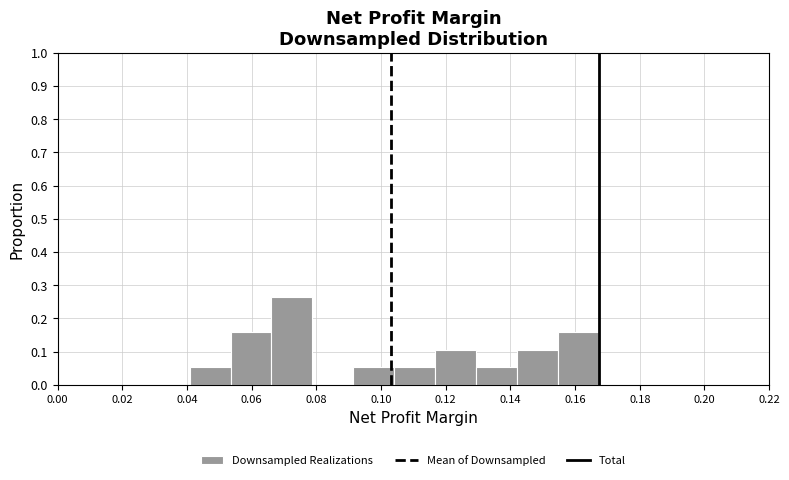

What is the height of the bar covering 0.154 to 0.168 on the x-axis? Neither the bar edges nor the heights are printed on the chart, so give them approximately, as read against the axes.

0.16